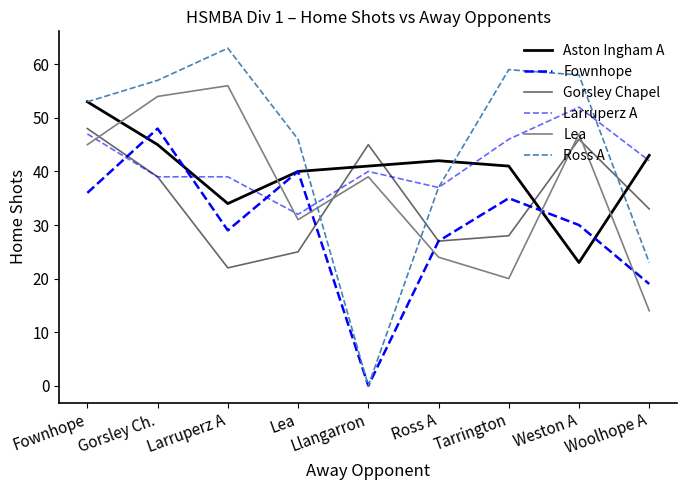

Is this an area chart (filled region under the line)?

No